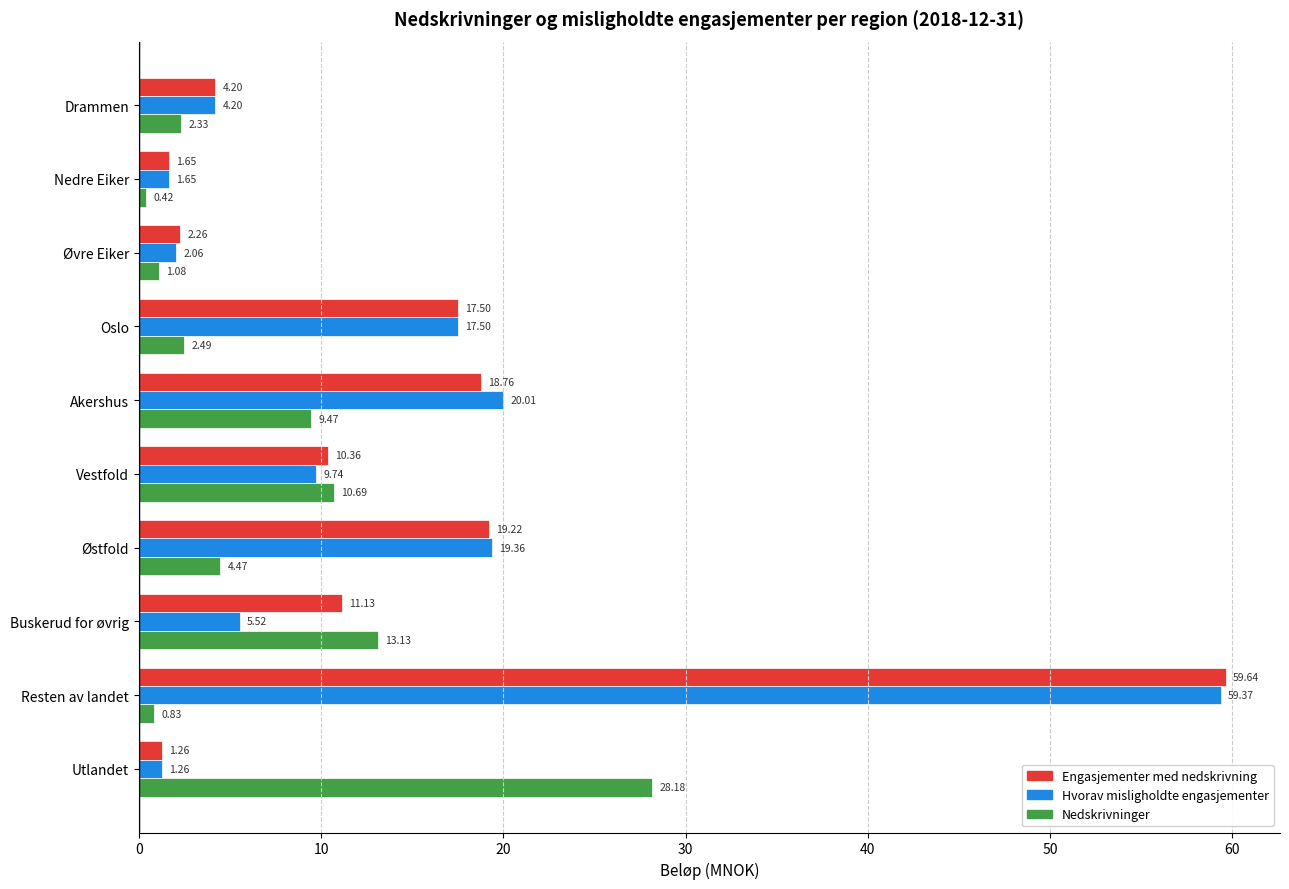

At how many categories does at least one series exceed 58?

1